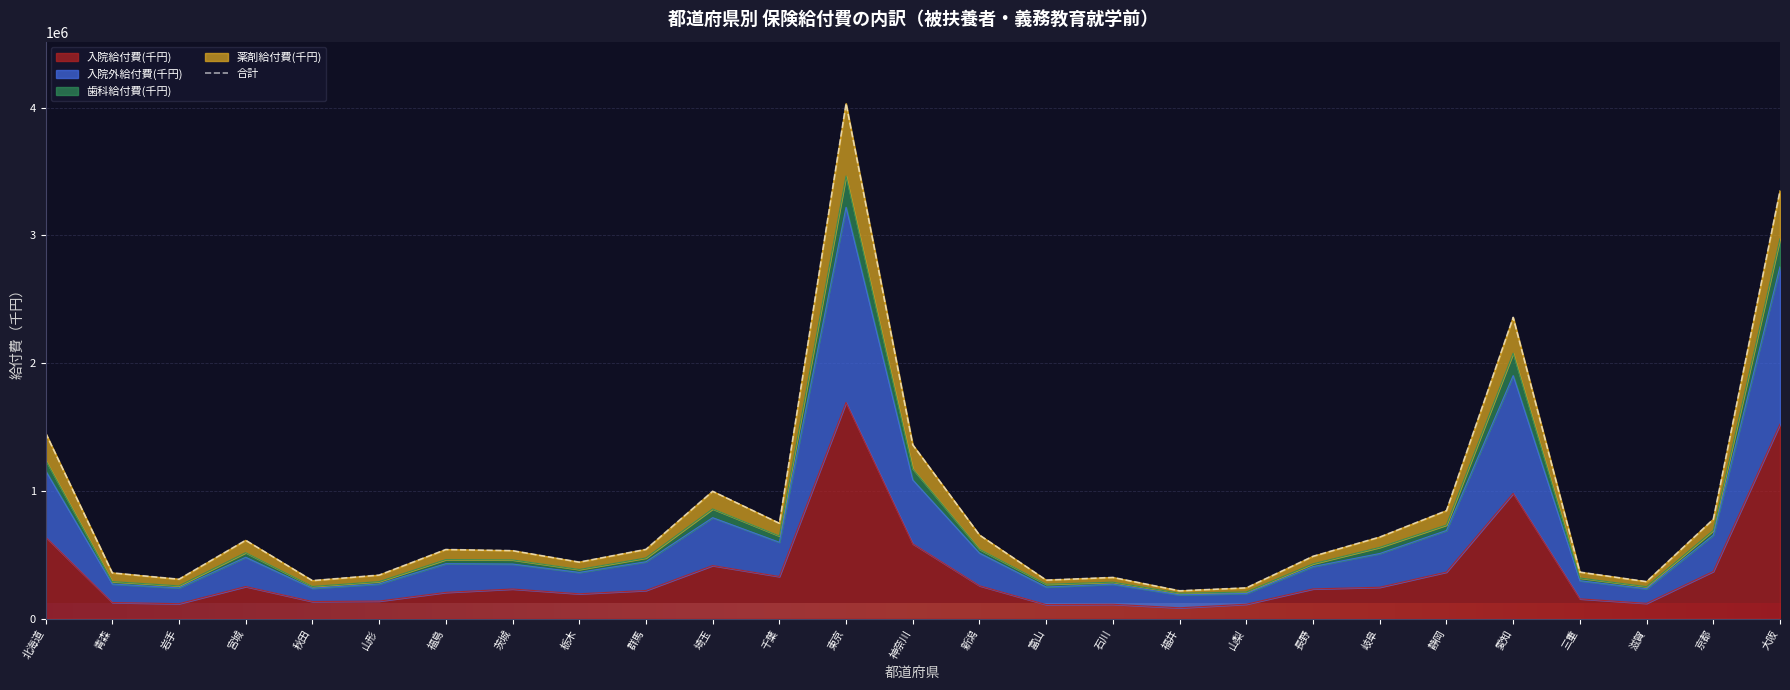

The 入院外給付費(千円) series shows 494799.5 at 富山. True or false?

False